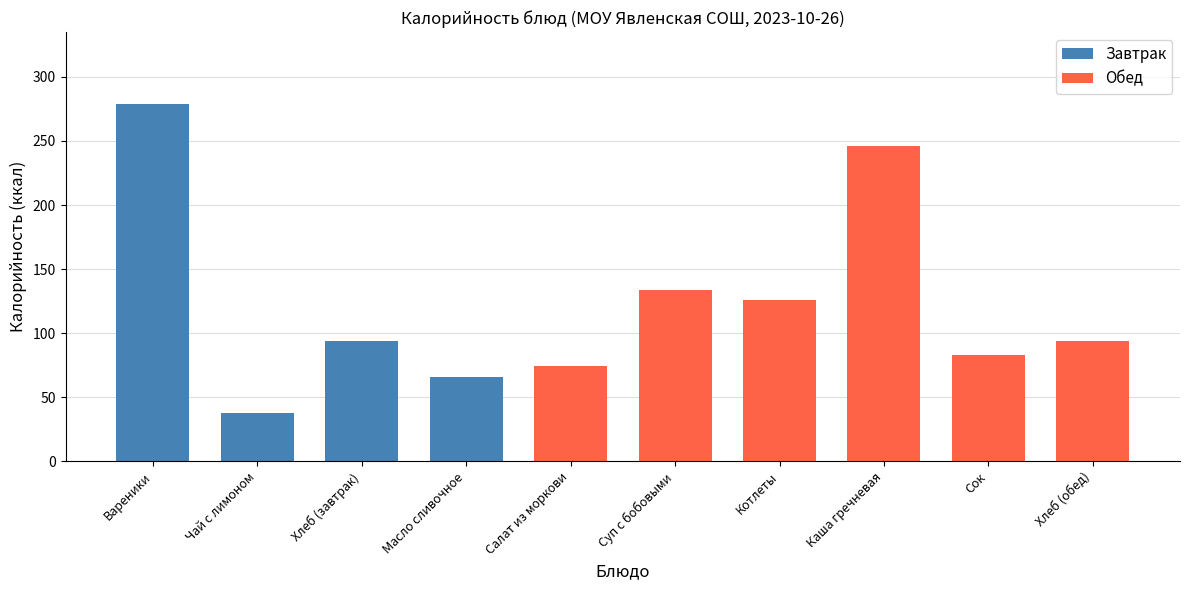

Reading left to right, list all the values displayed in this chart.

Вареники=279.1	Чай с лимоном=38.0	Хлеб (завтрак)=94.0	Масло сливочное=66.1	Салат из моркови=74.0	Суп с бобовыми=133.8	Котлеты=126.0	Каша гречневая=246.0	Сок=82.8	Хлеб (обед)=94.0